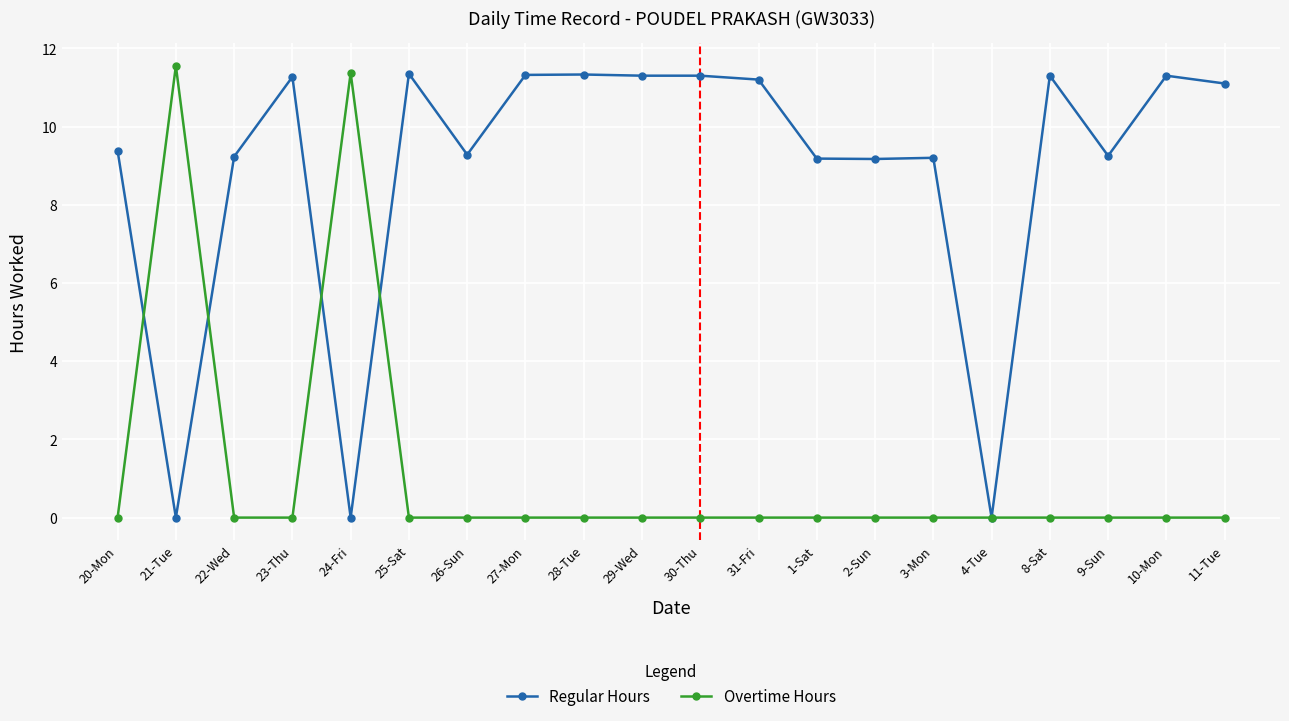

Which series has the largest total across all categories?

Regular Hours